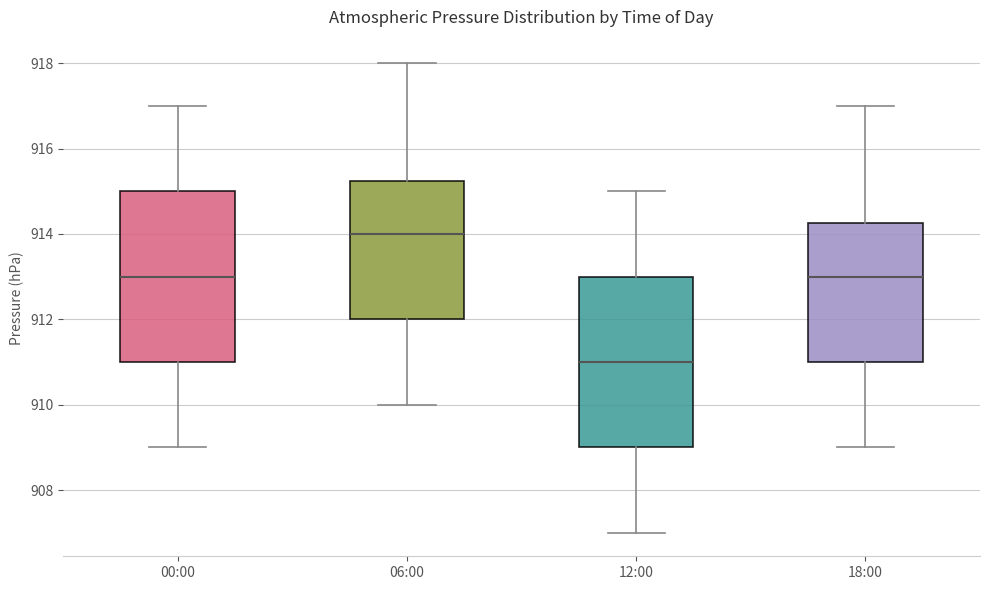

Reading left to right, read every box against the y-axis: the position of its median line, the range the box covers, and the ends of its whiskers. The values are not printed on the chart, so give them approximately, as read against the axis.

00:00: median 913.0, box 911.0 to 915.0, whiskers 909.0 to 917.0
06:00: median 914.0, box 912.0 to 915.2, whiskers 910.0 to 918.0
12:00: median 911.0, box 909.0 to 913.0, whiskers 907.0 to 915.0
18:00: median 913.0, box 911.0 to 914.2, whiskers 909.0 to 917.0